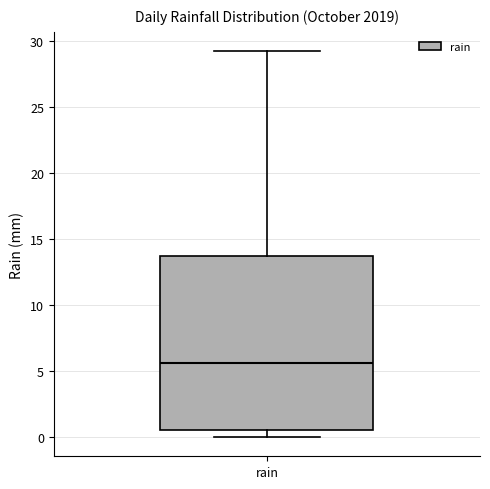

Read this box plot against the y-axis: the position of the median line, the range covered by the box, and the ends of both whiskers. The values are not printed on the chart, so give them approximately, as read against the axis.

median 5.5, box 0.5 to 13.5, whiskers 0.0 to 29.0